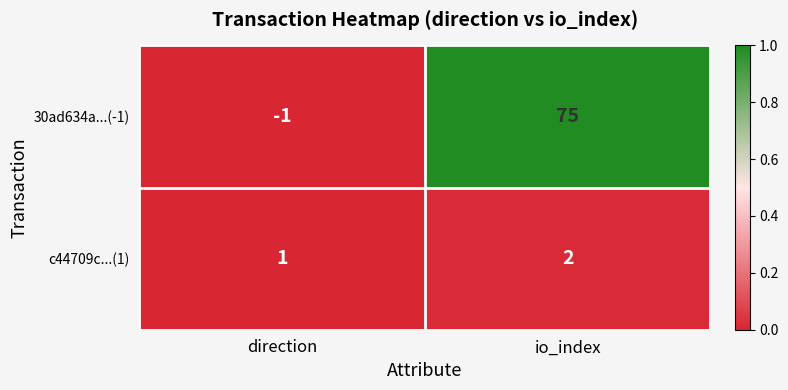

Rank the series at io_index from highest to lowest value.

30ad634a...(-1), c44709c...(1)